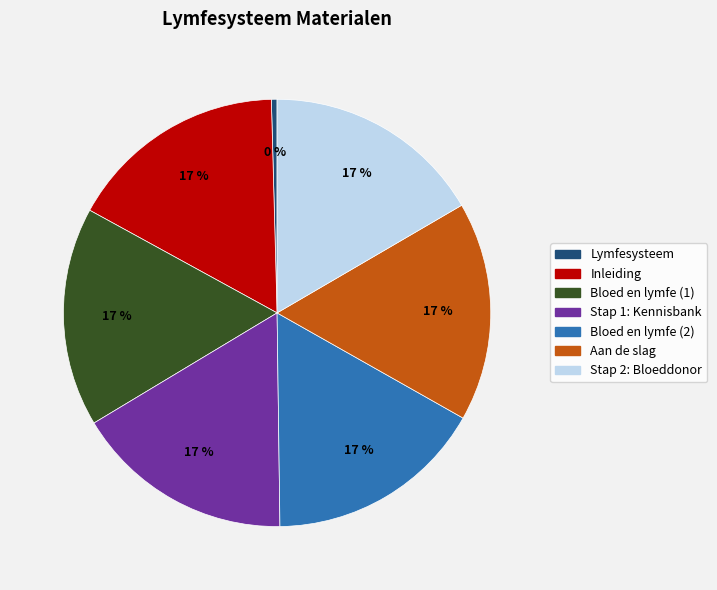

Which category has the smallest portion of the pie?

Lymfesysteem